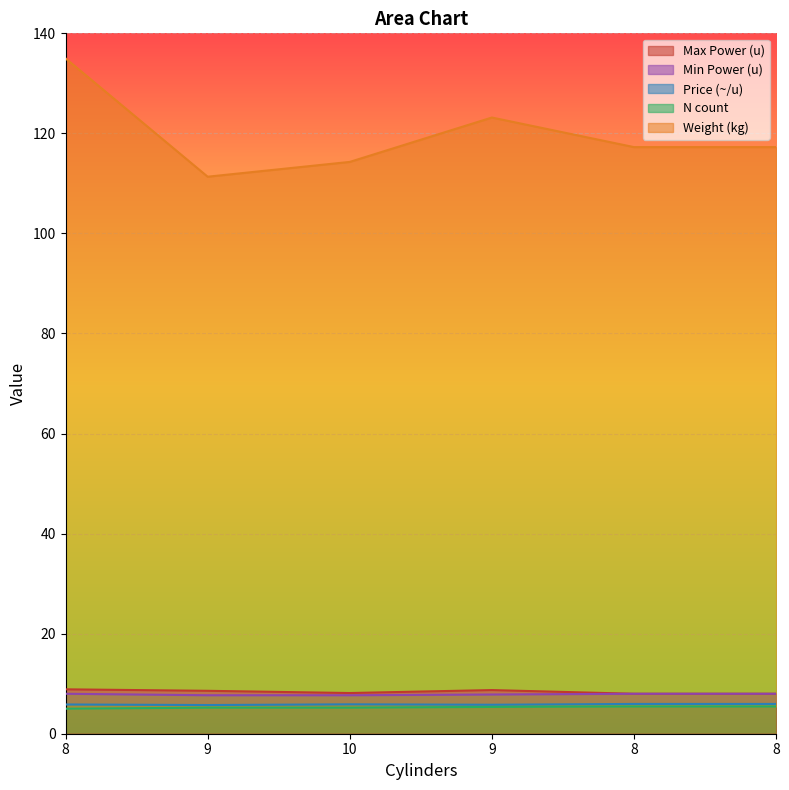

True or false: N count and Max Power (u) cross at least once.

False